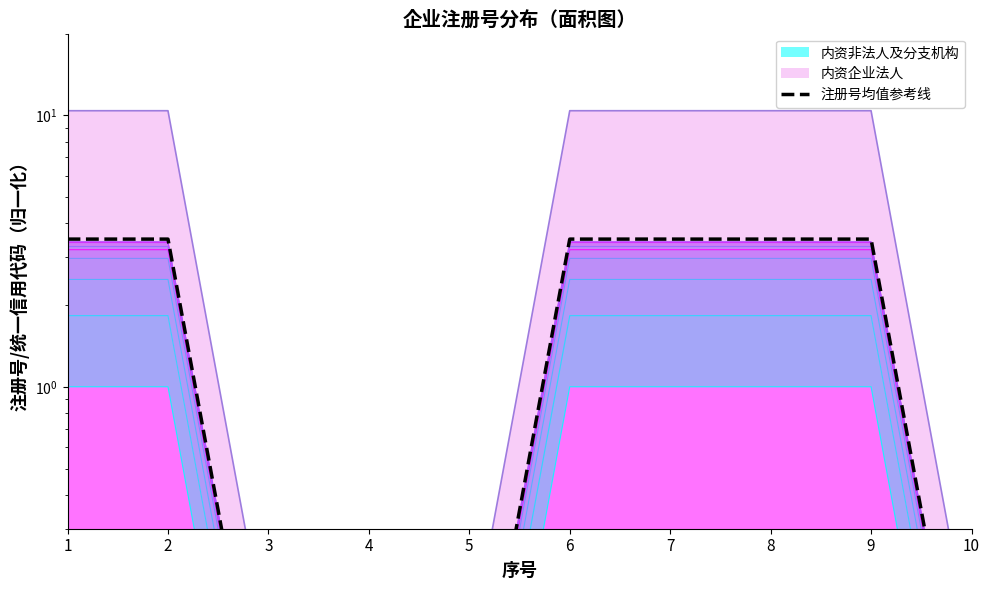

True or false: the data shows 3.5 at 2.

True